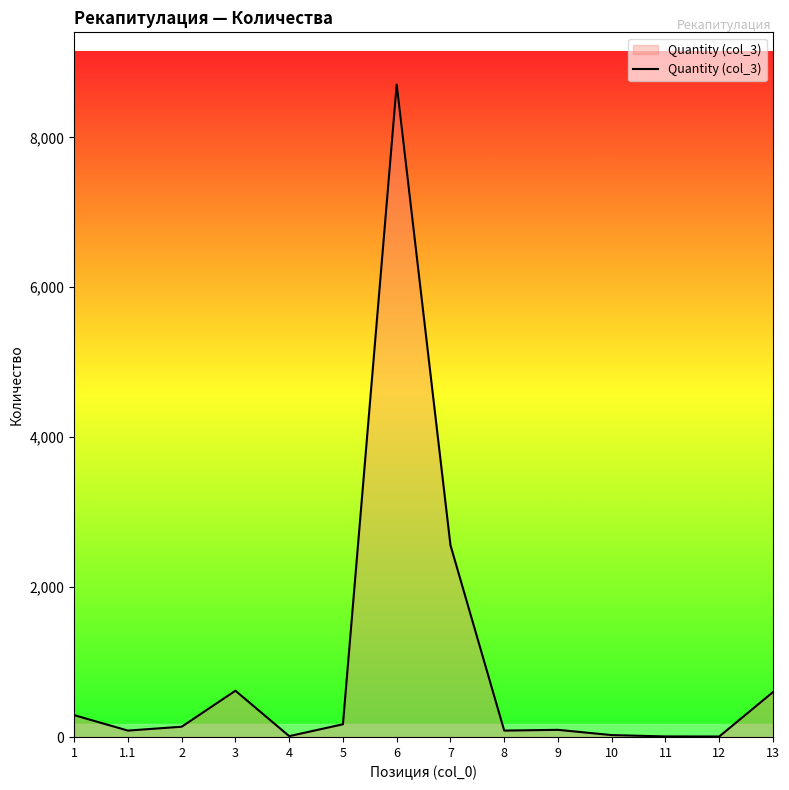

What is the ratio of the value at 13 to the value at 3?

1.0